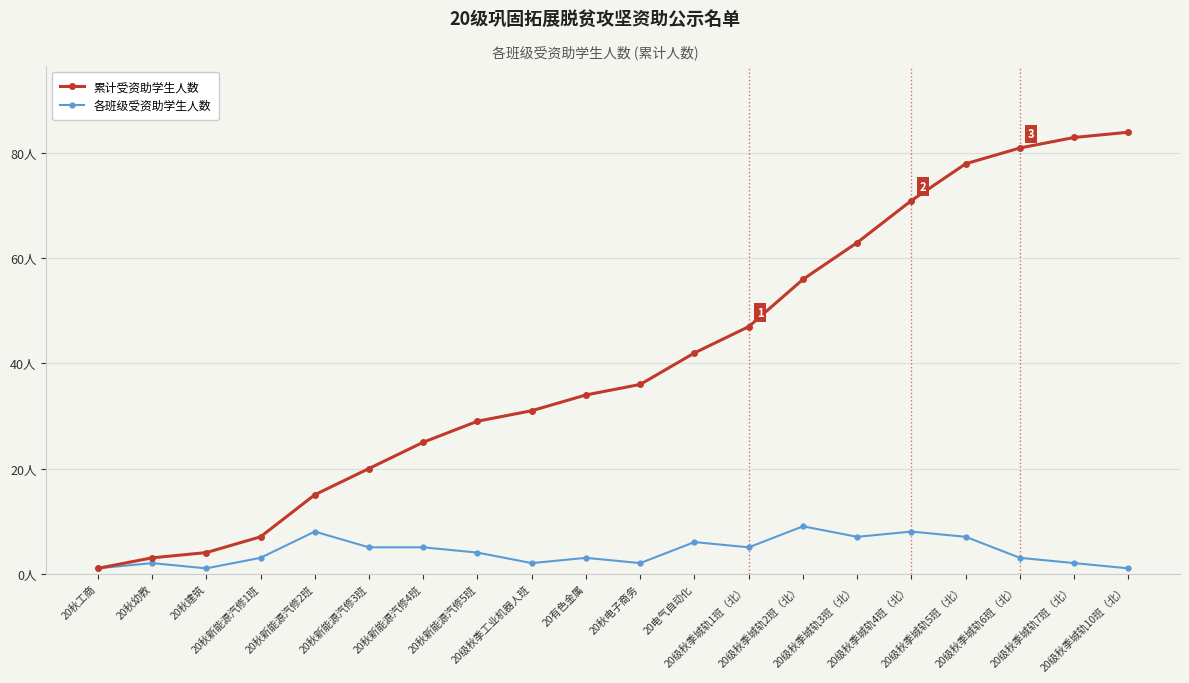

True or false: 各班级受资助学生人数 and 累计受资助学生人数 cross at least once.

False